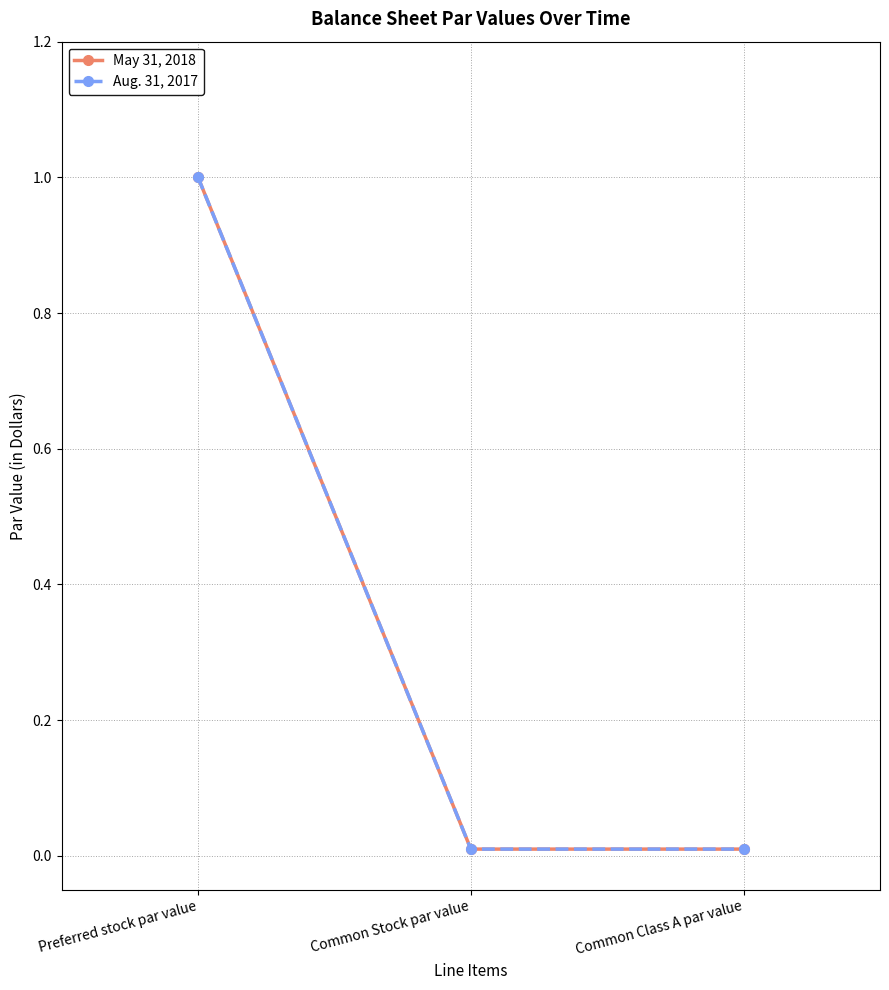

The May 31, 2018 series shows 0.0 at Common Stock par value. True or false?

False